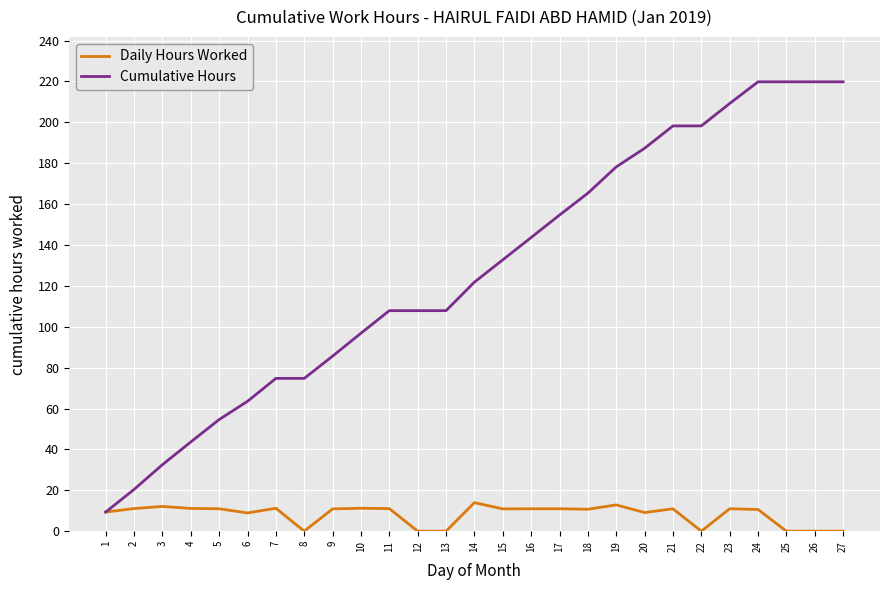

Rank the series by their maximum value, from highest to lowest.

Cumulative Hours, Daily Hours Worked